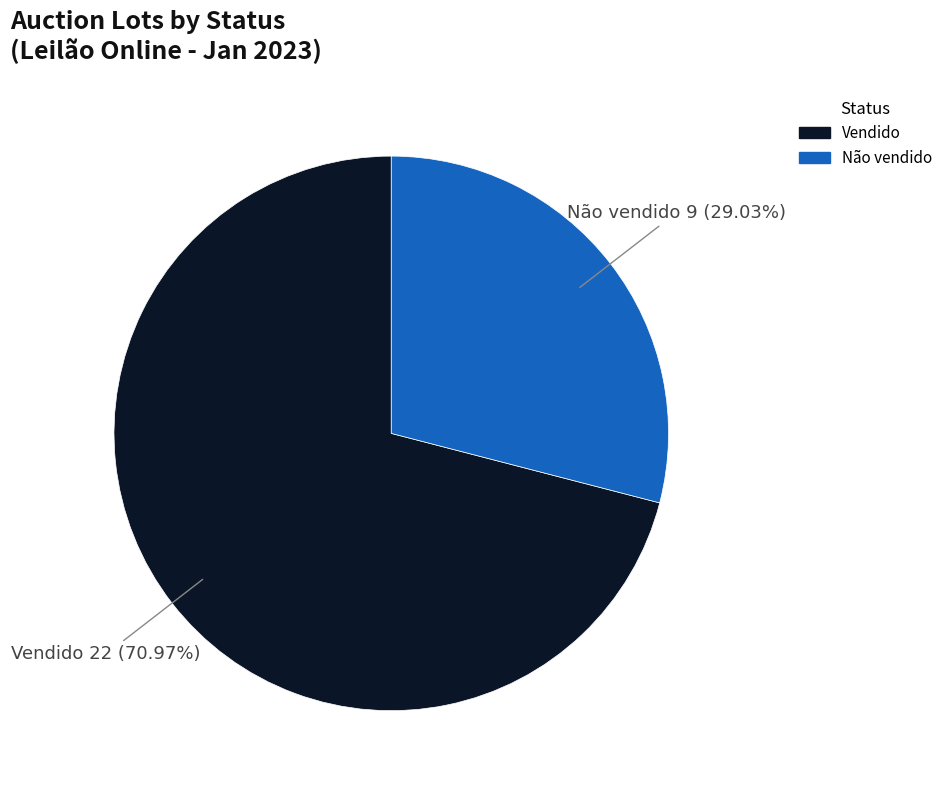

Which has a higher value, Não vendido or Vendido?

Vendido